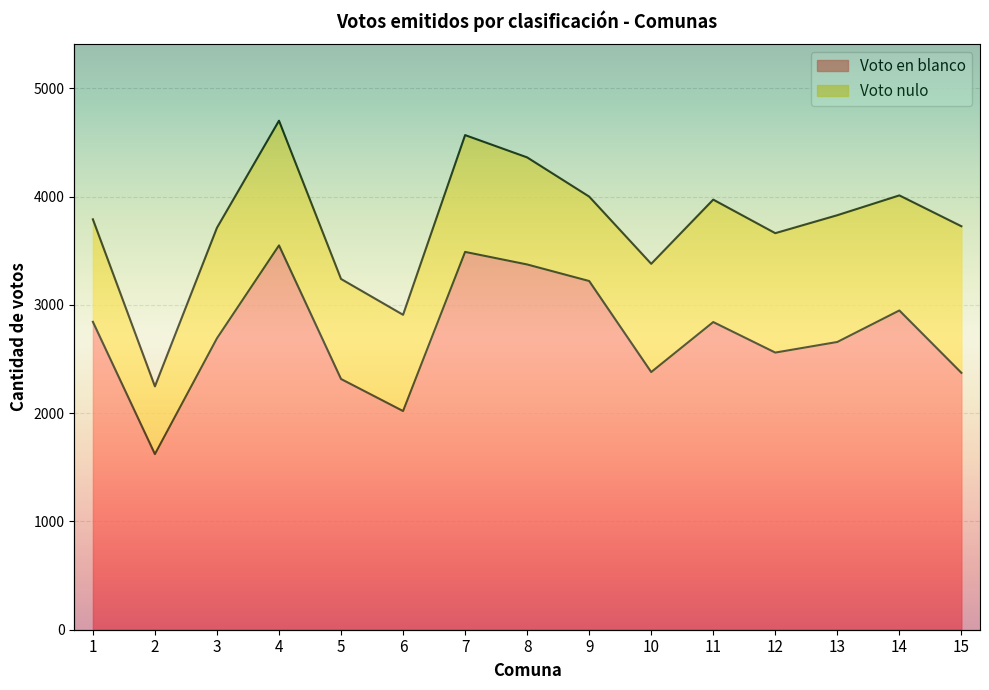

The value of Voto en blanco at 12 is 2560. True or false?

True